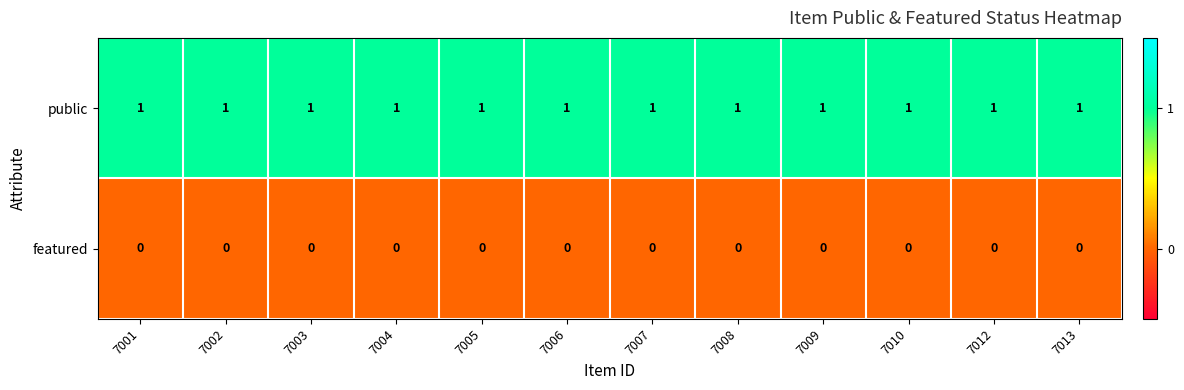

List the series in order of their overall mean, lowest first.

featured, public